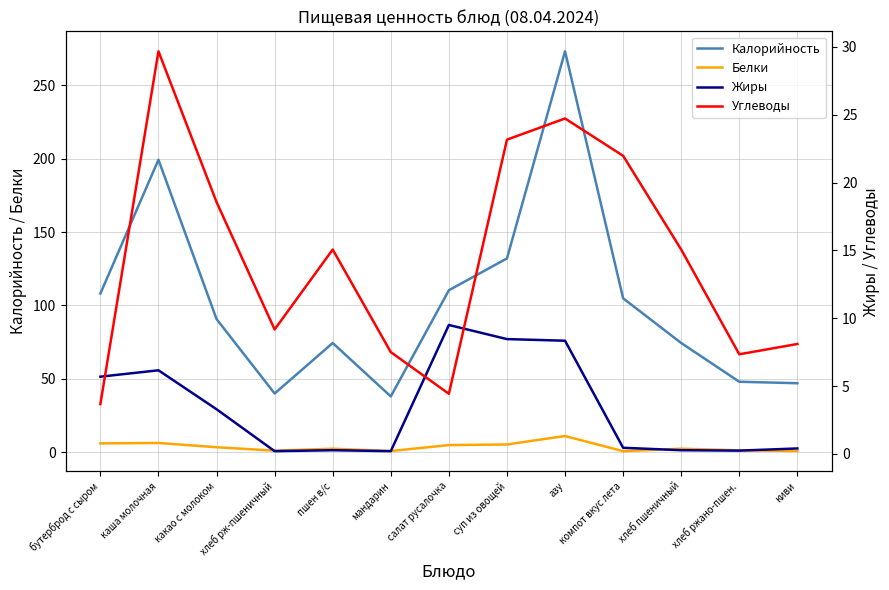

True or false: Жиры has more than 2 interior local peaks.

True